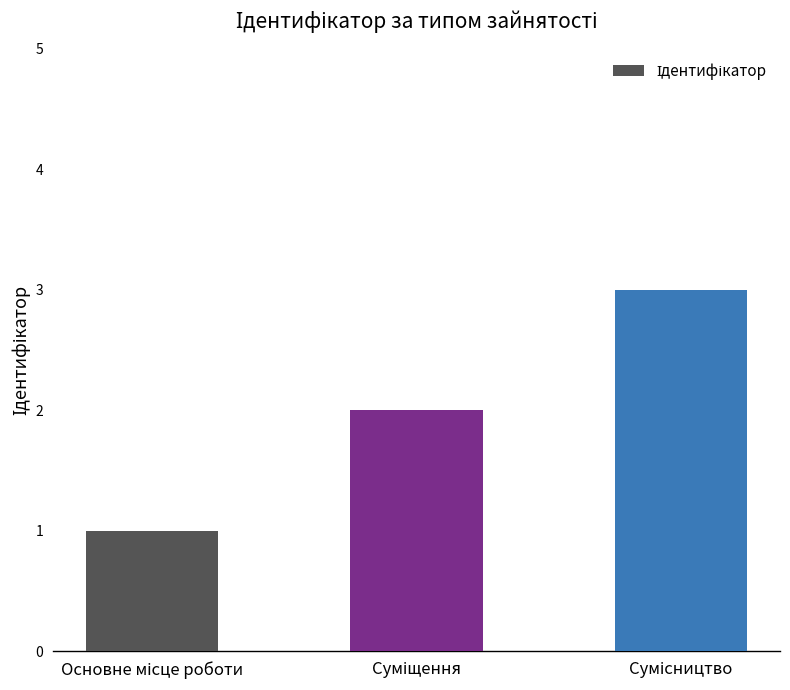

What is the greatest value displayed?

3